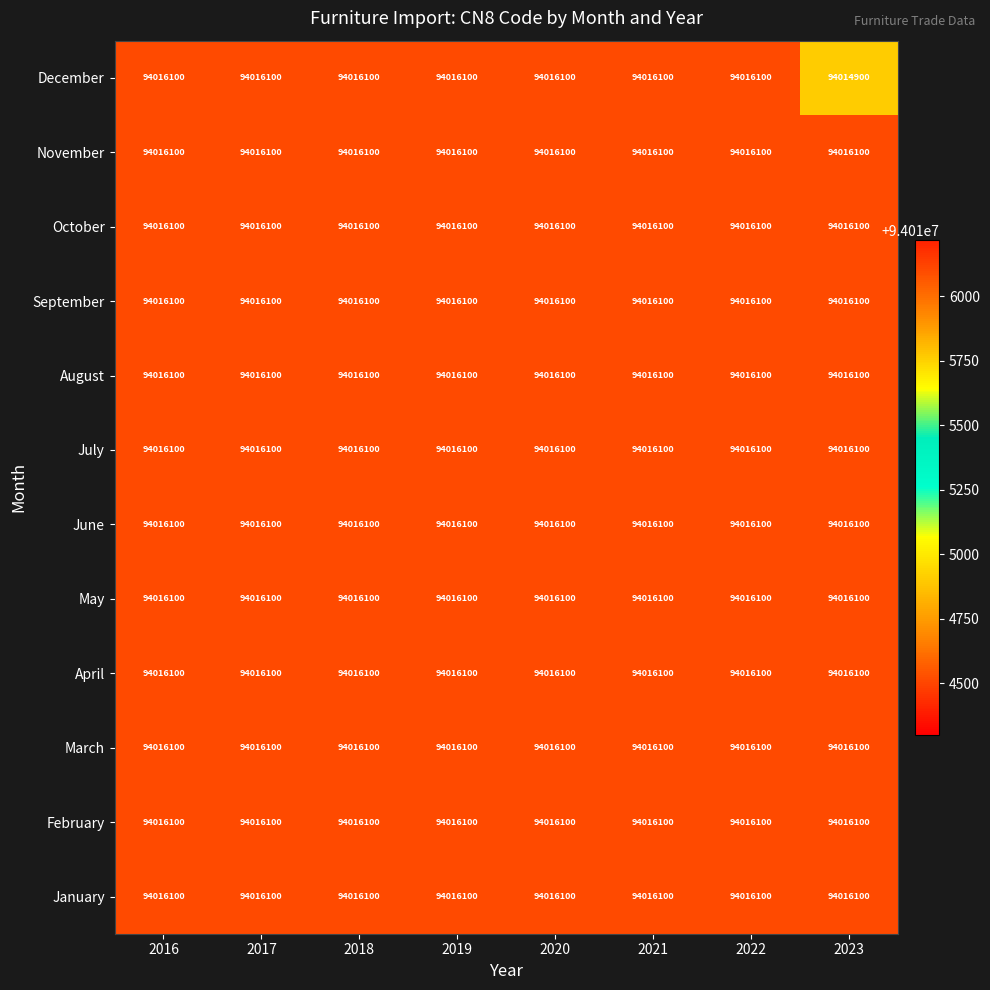

At how many categories does at least one series exceed 94015103?

8